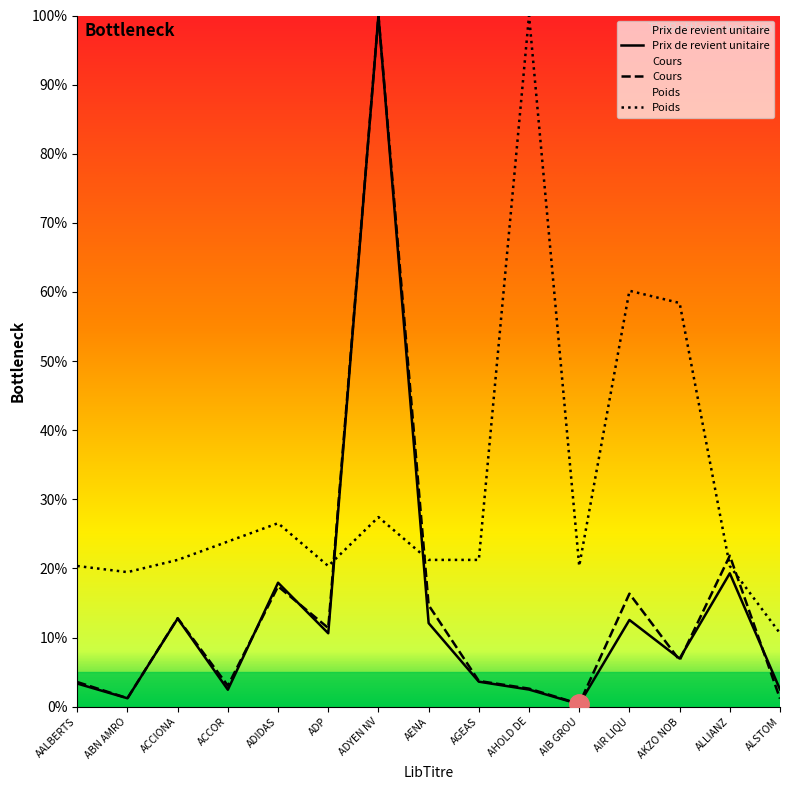

What is the lowest value of the Poids series?

10.6